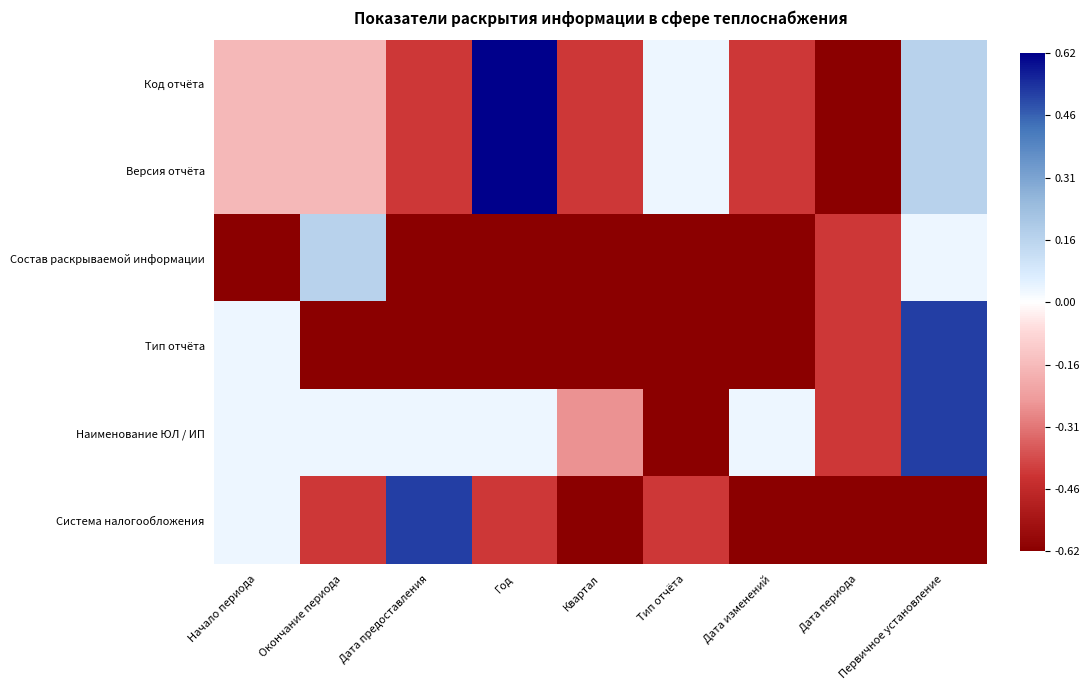

At Квартал, list the series in order from smallest to largest.

Состав раскрываемой информации, Тип отчёта, Система налогообложения, Код отчёта, Версия отчёта, Наименование ЮЛ / ИП